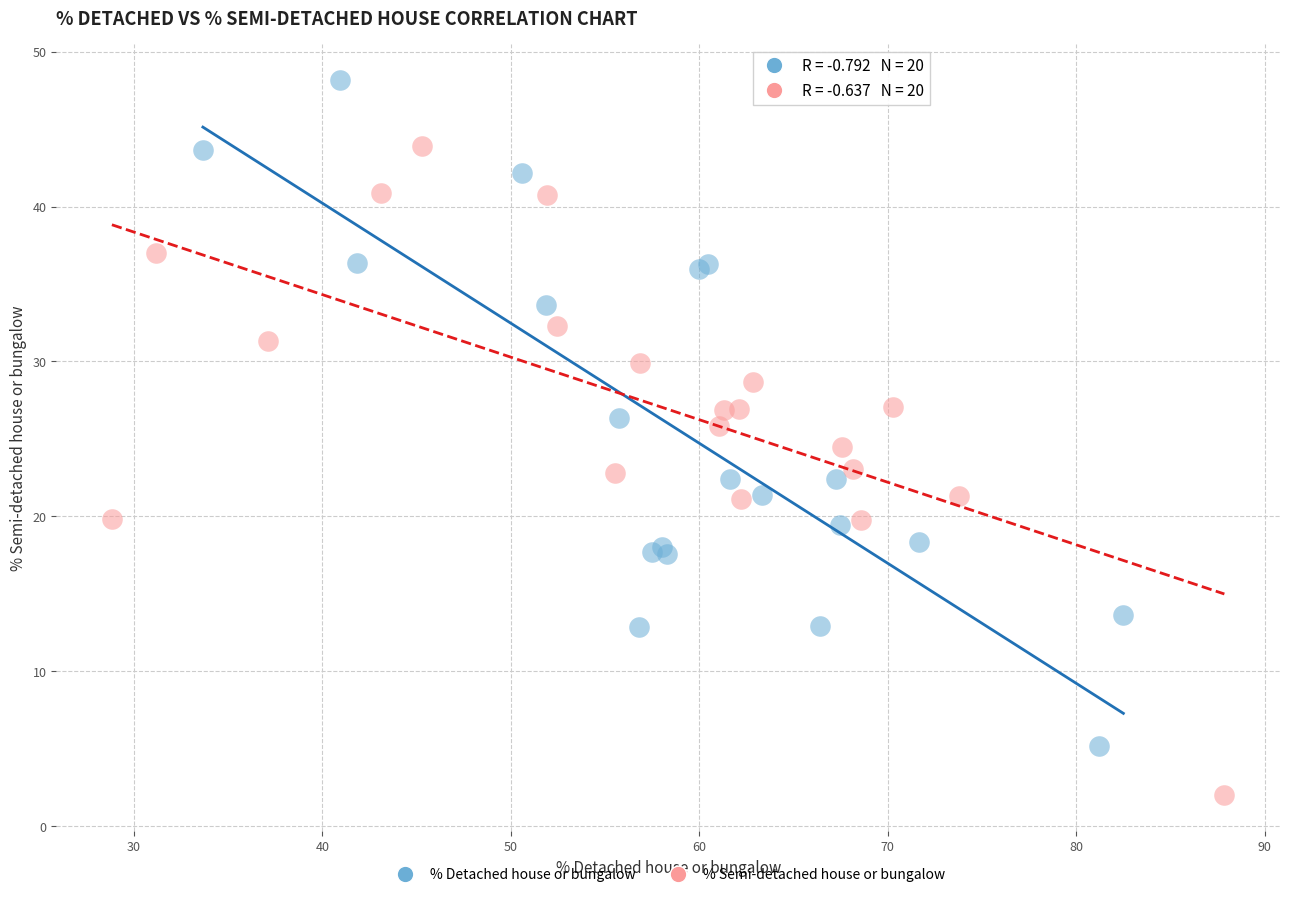

Which series reaches the maximum Y coordinate?

% Detached house or bungalow